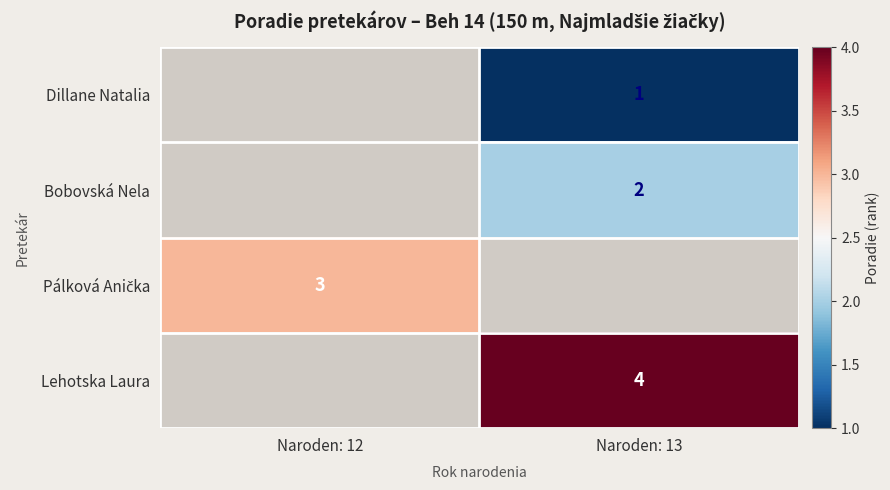

True or false: Lehotska Laura has a value of 4 at Naroden: 13.

True